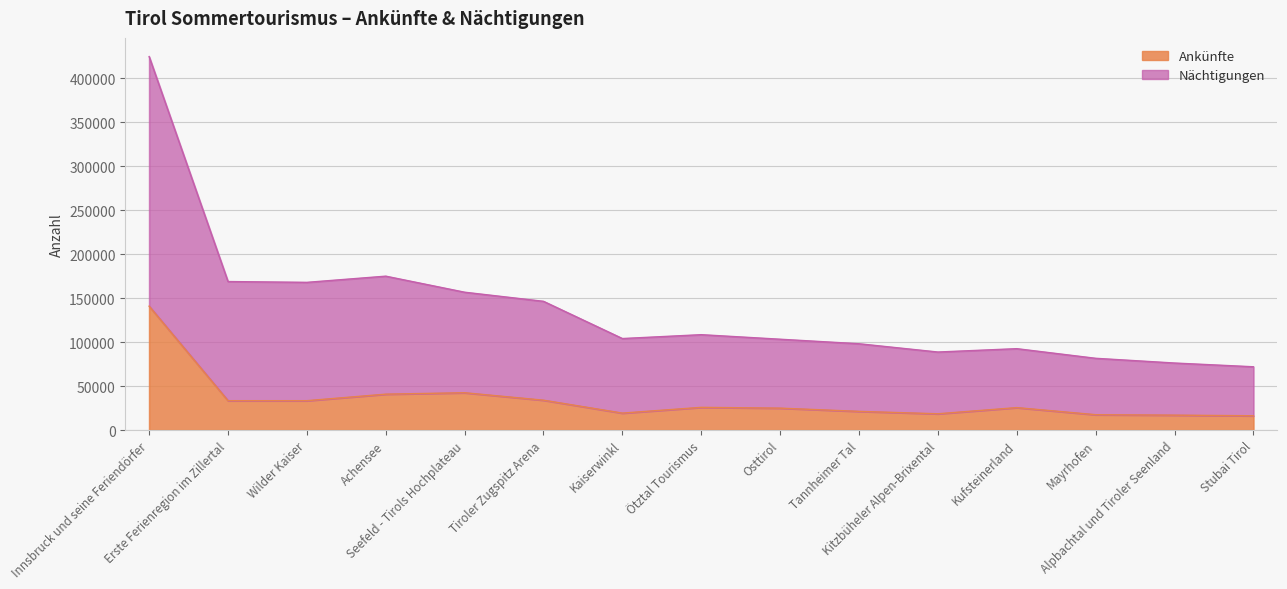

Rank the categories by Ankünfte value from lowest to highest.

Stubai Tirol, Alpbachtal und Tiroler Seenland, Mayrhofen, Kitzbüheler Alpen-Brixental, Kaiserwinkl, Tannheimer Tal, Osttirol, Kufsteinerland, Ötztal Tourismus, Erste Ferienregion im Zillertal, Wilder Kaiser, Tiroler Zugspitz Arena, Achensee, Seefeld - Tirols Hochplateau, Innsbruck und seine Feriendörfer